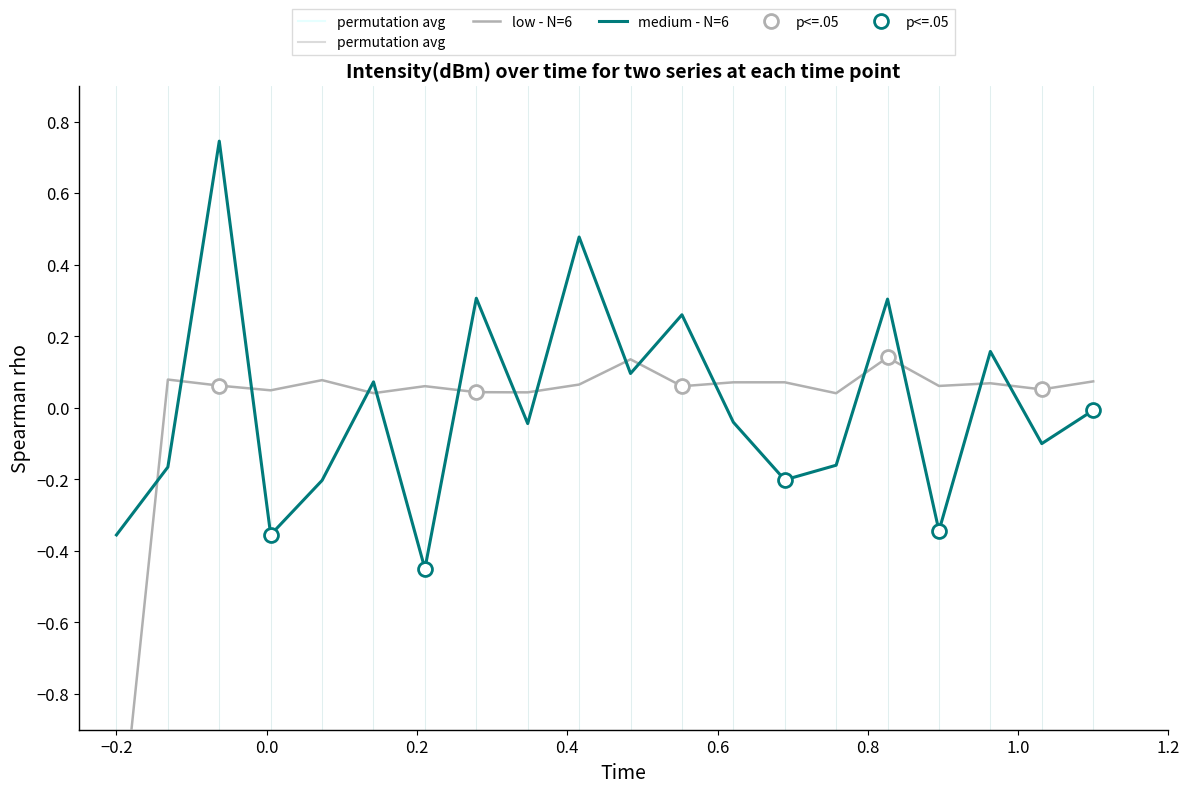

True or false: medium - N=6 has more than 2 points higher than both neighbors.

True